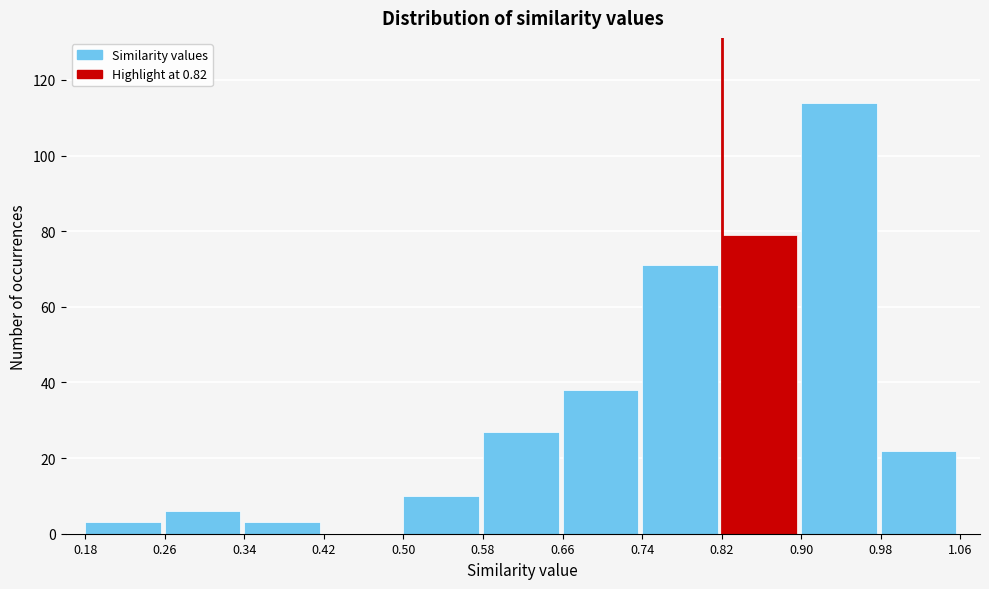

Reading left to right, transcribe this chart: for each bar, give the range it covers on the x-axis and its height. The values are not printed on the chart, so give them approximately, as read against the axis.

0.18 to 0.26: 4
0.26 to 0.34: 6
0.34 to 0.42: 4
0.42 to 0.50: 0
0.50 to 0.58: 10
0.58 to 0.66: 28
0.66 to 0.74: 38
0.74 to 0.82: 72
0.82 to 0.90: 80
0.90 to 0.98: 114
0.98 to 1.06: 22